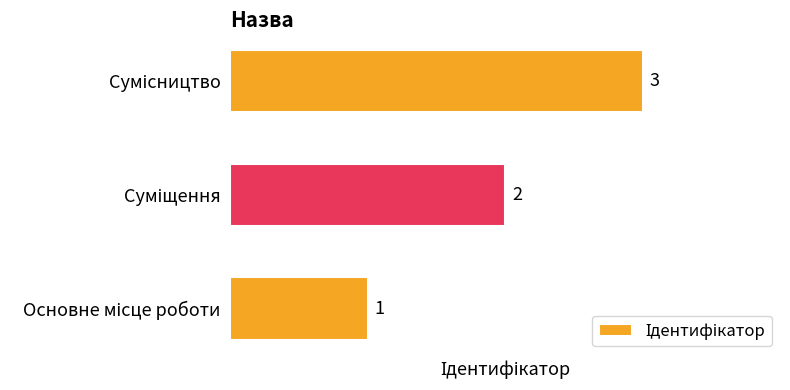

What is the sum of all values?

6